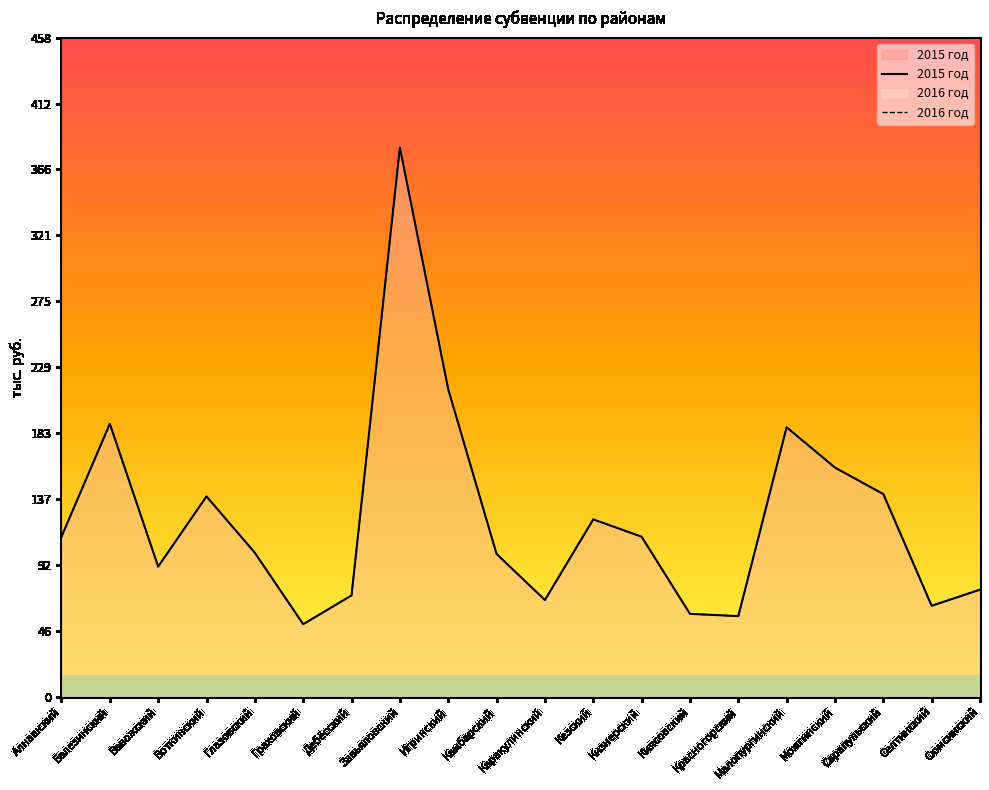

At which category is the sum across all series the highest?

Завьяловский